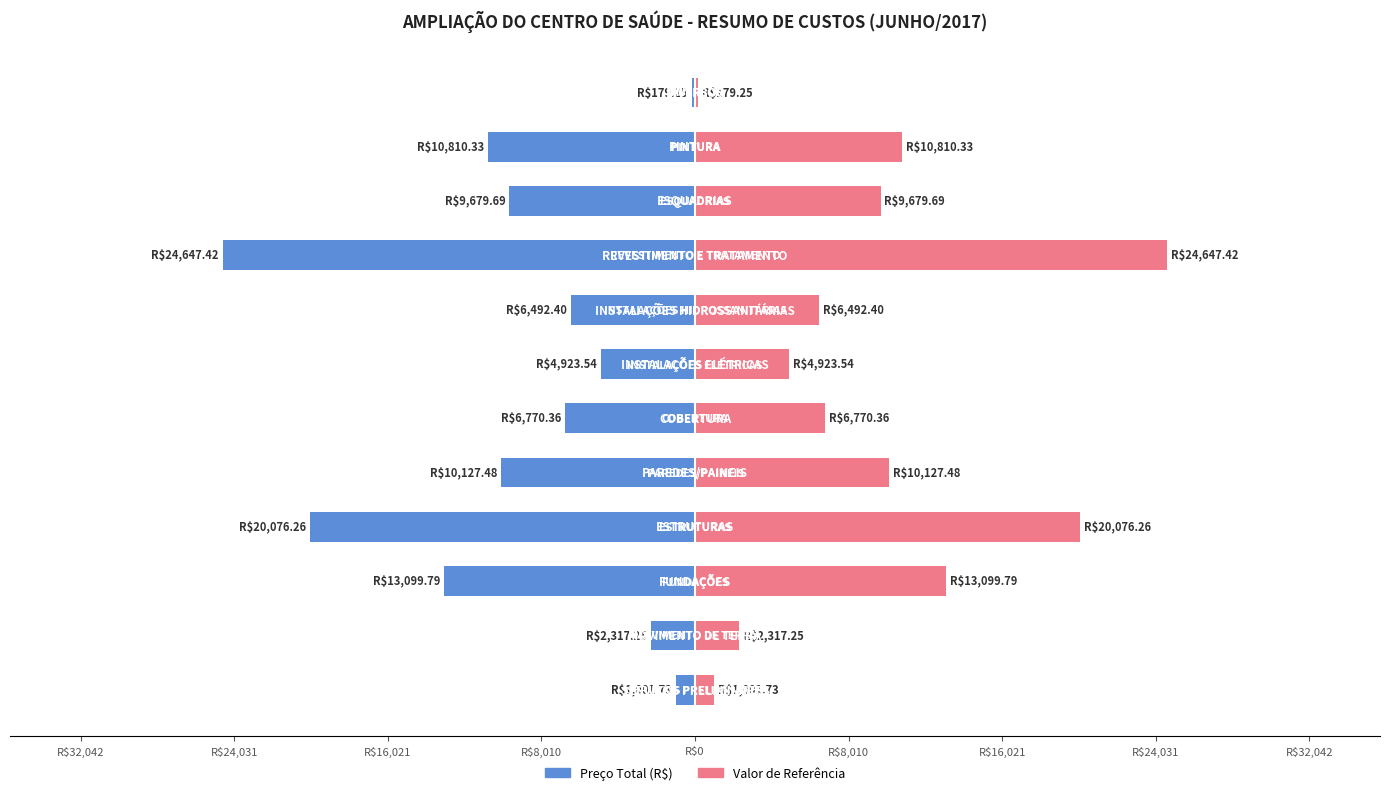

What is the value of the Preço Total Ref (R$) bar at the 3rd from the left?

13099.8